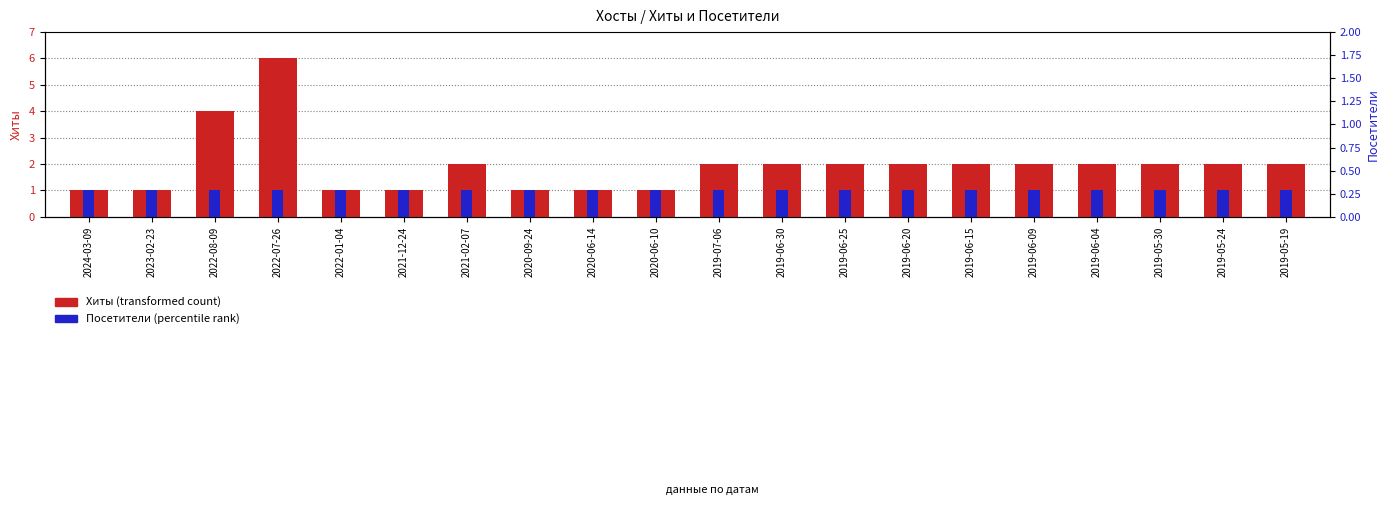

How many data points does each series have?

20